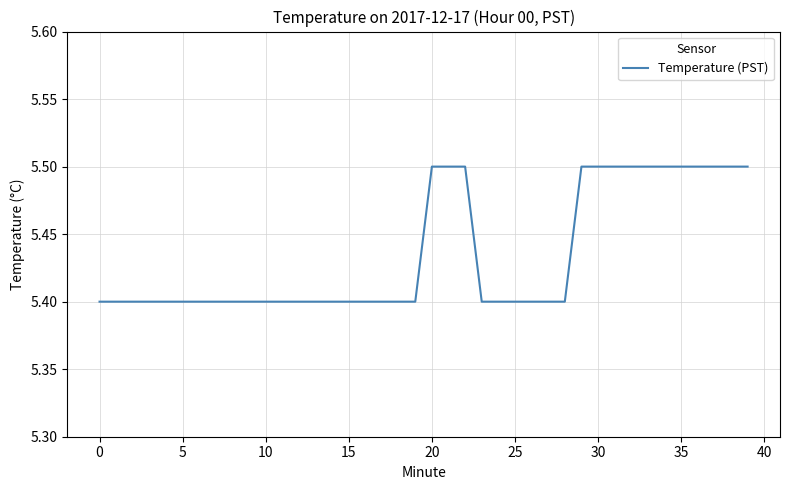

What is the difference between the second highest and second lowest values?

0.1